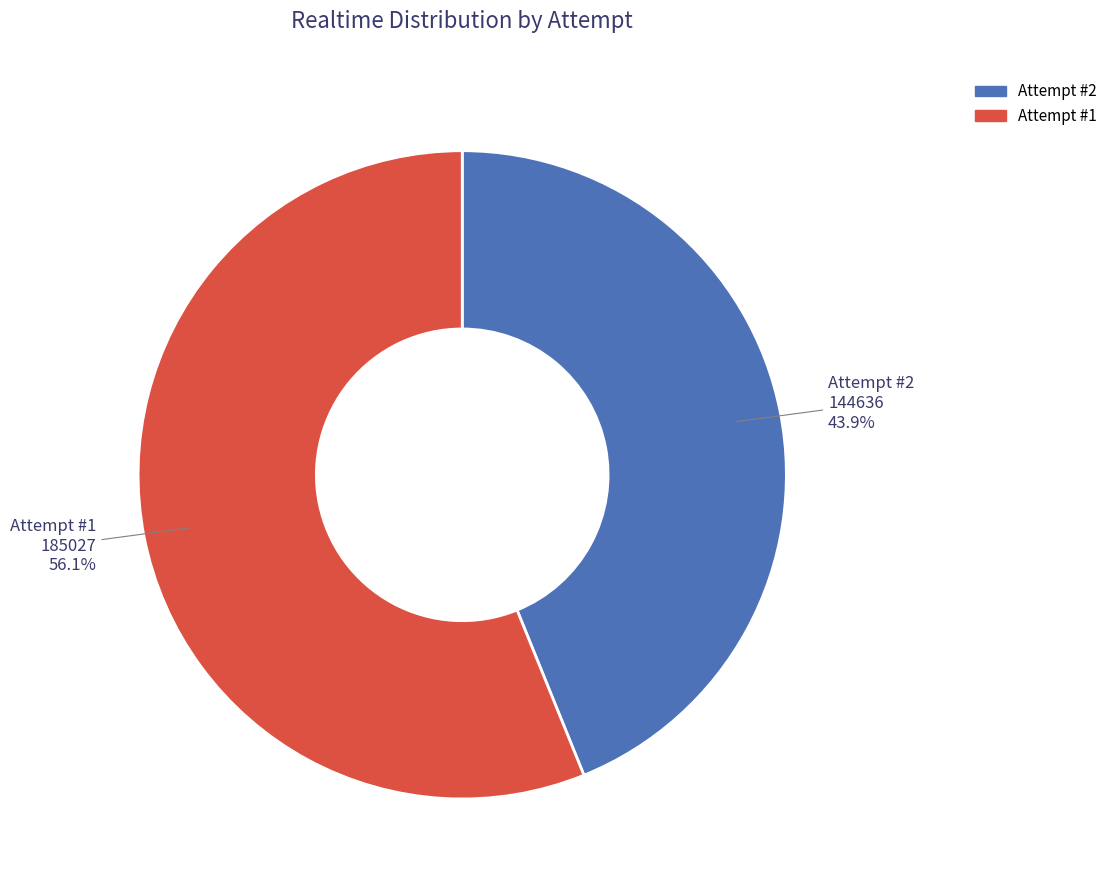

Does any single category account for the majority?

Yes